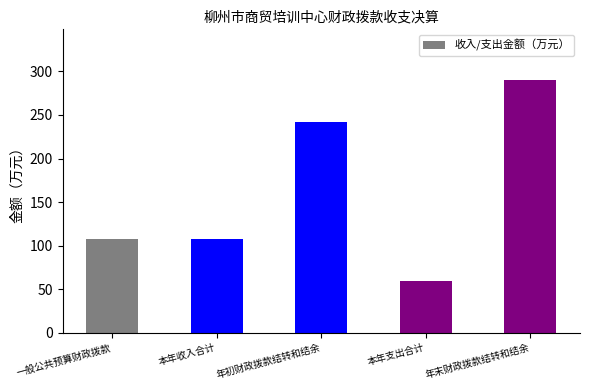

What is the difference between the maximum and minimum values?

231.2